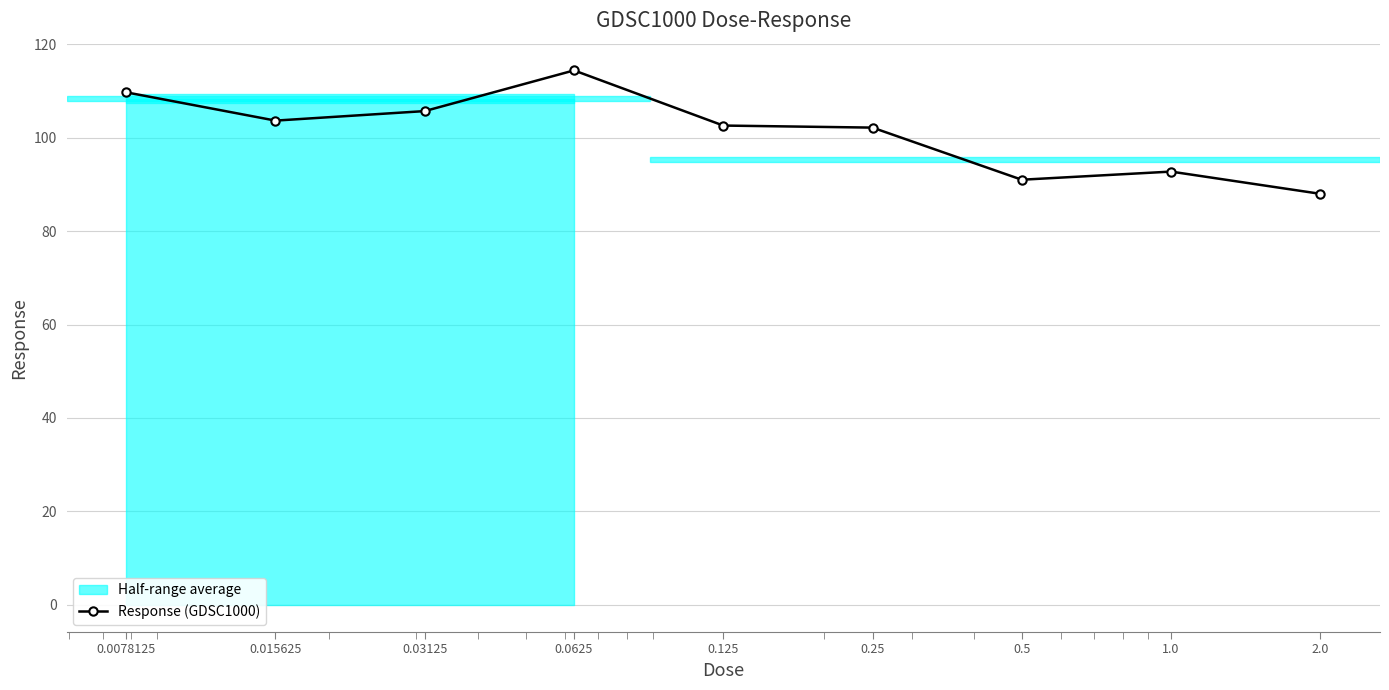

What is the change in value from 0.015625 to 0.0625?

+10.7